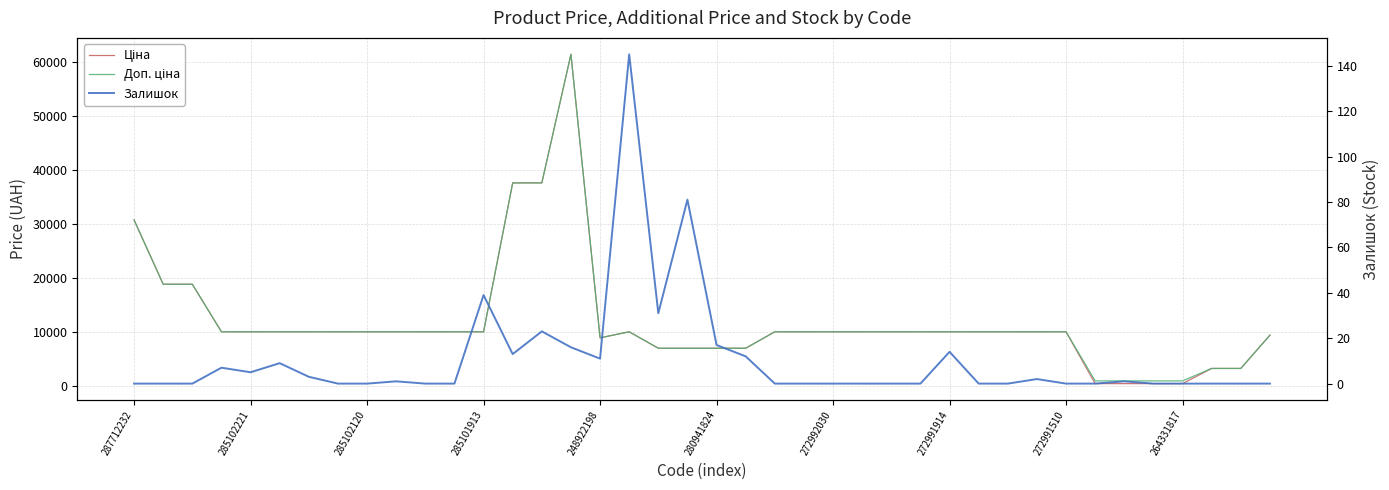

True or false: Ціна and Залишок intersect in this chart.

False